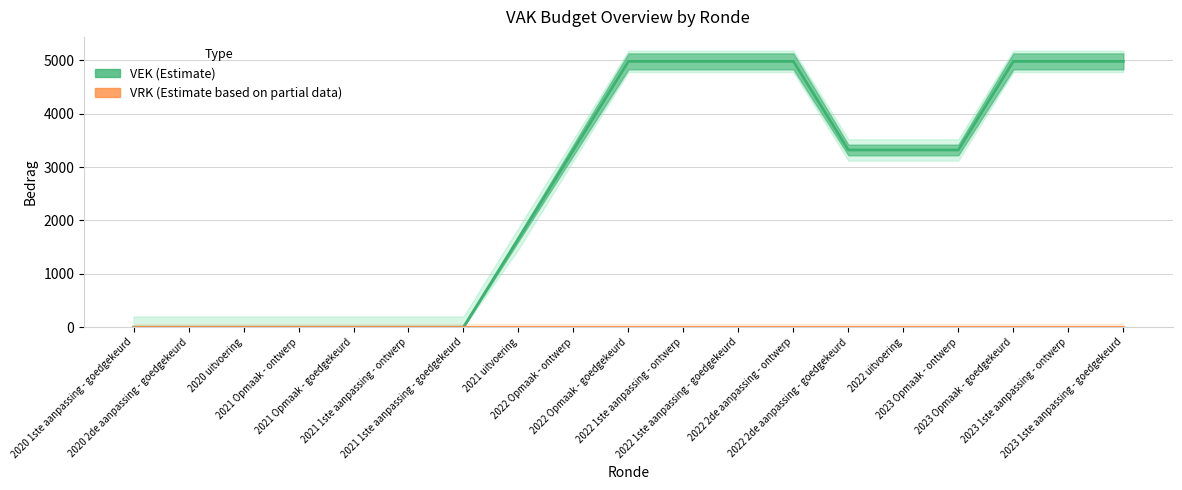

True or false: VEK has a value of 2366 at 2020 uitvoering.

False